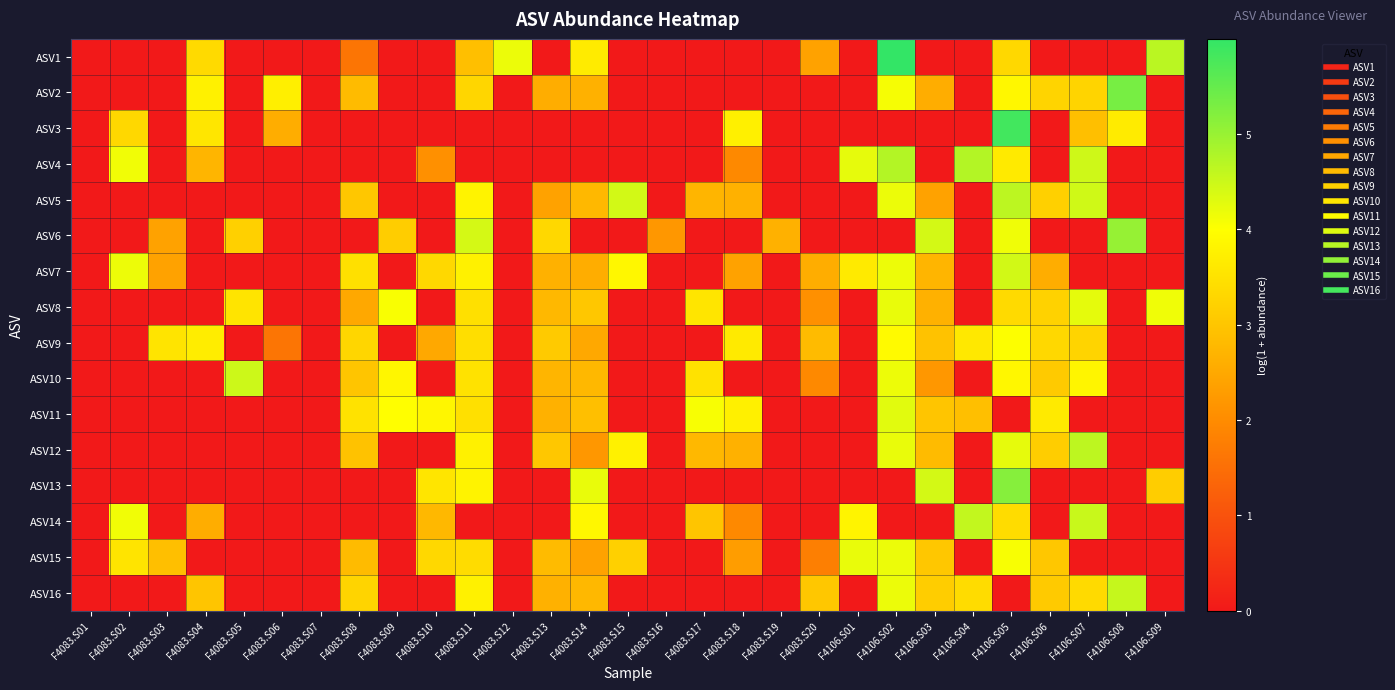

At which category does the chart reach its peak across all series?

F4106.S02